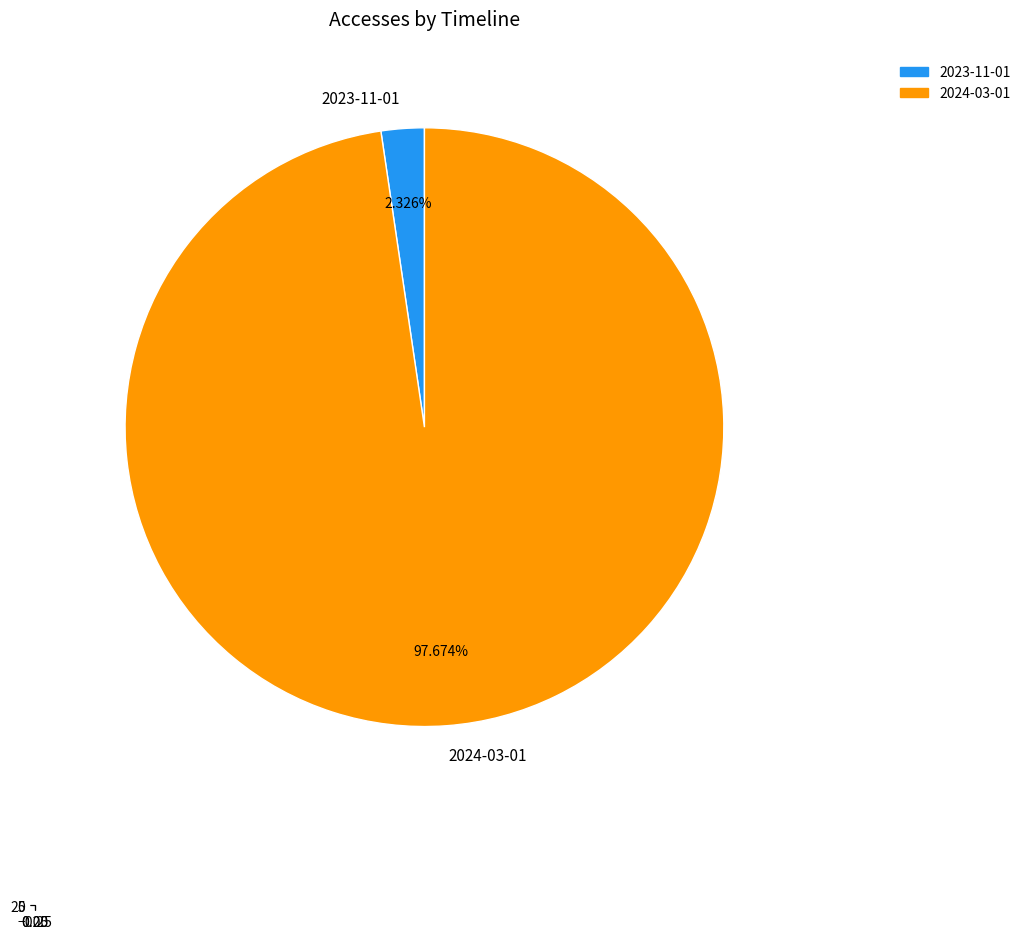

Which category has the biggest portion of the pie?

2024-03-01